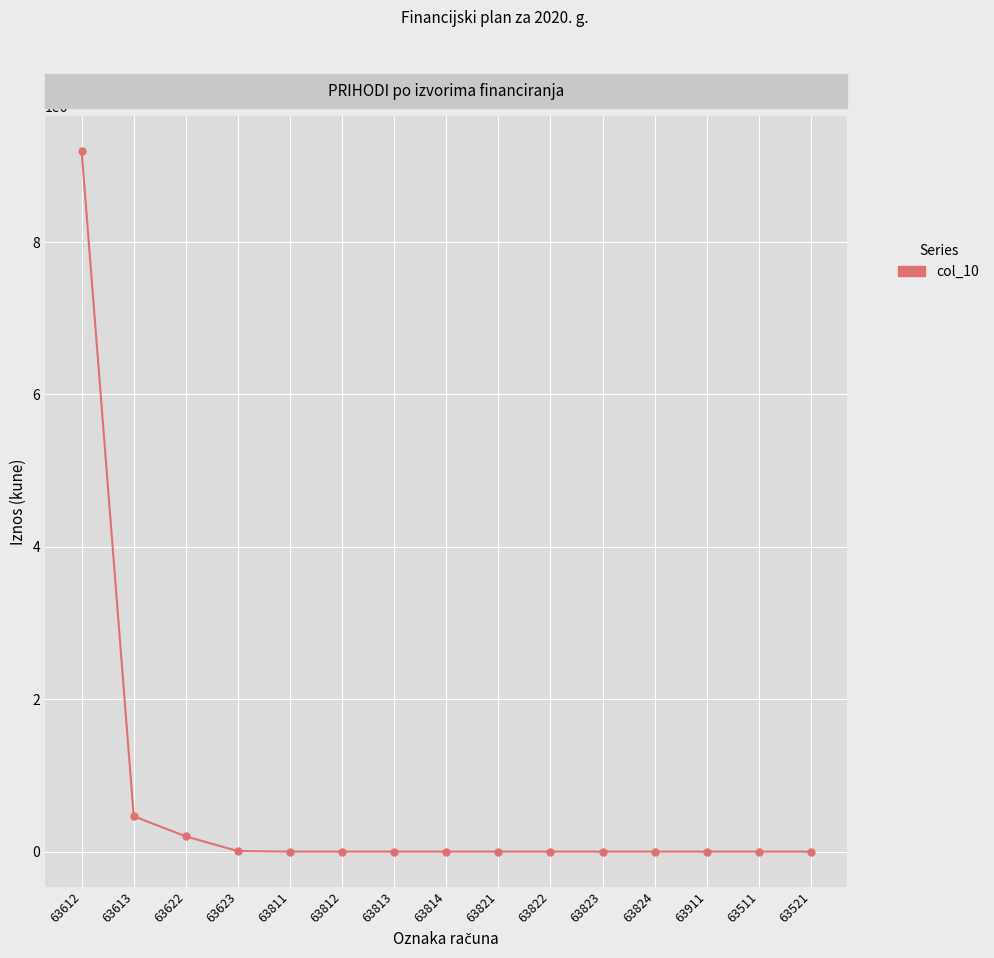

What is the greatest value displayed?

9192600